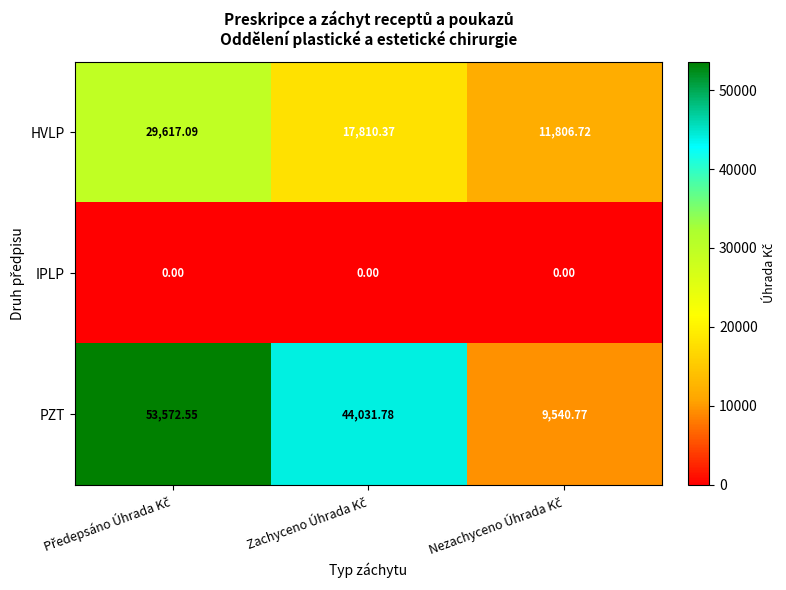

Count the number of data series in this chart.

3